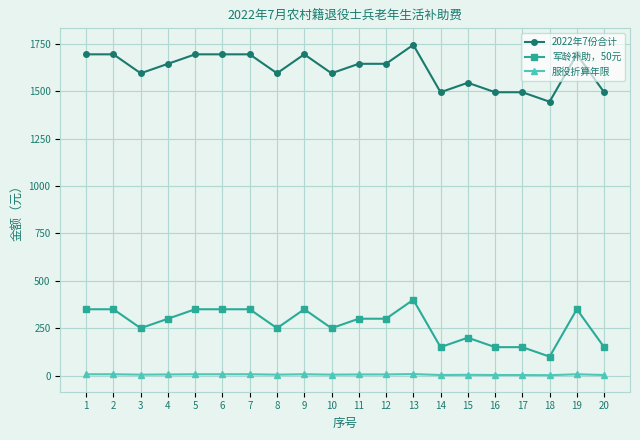

How many 服役折算年限 values are between 4 and 7?

14